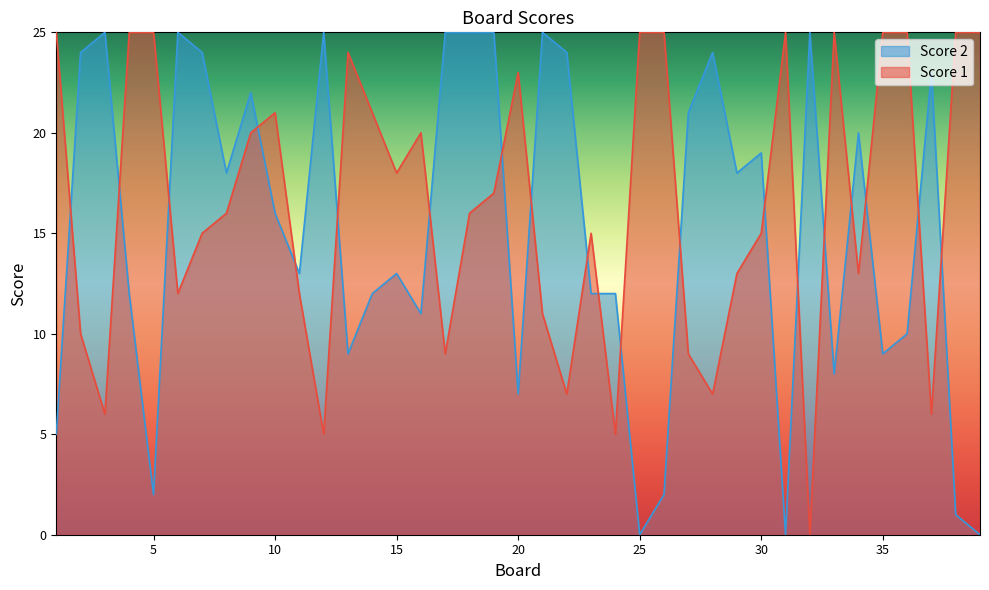

At which label is Score 1 closest to 12?

6